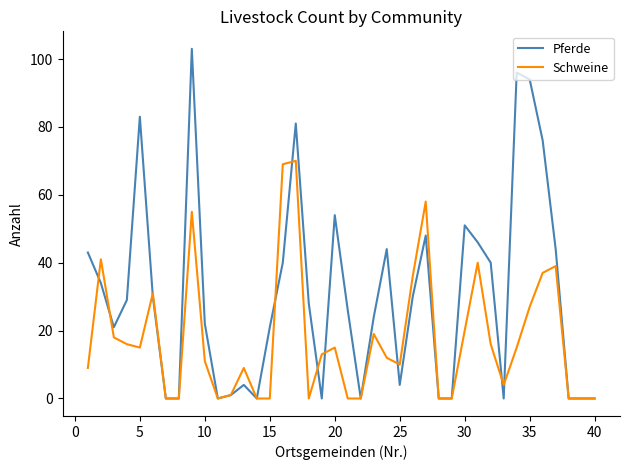

Which series has the largest range (max minus min)?

Pferde